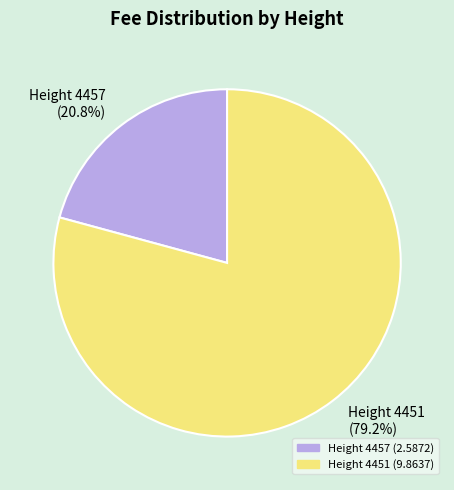

How many slices are in this pie chart?

2